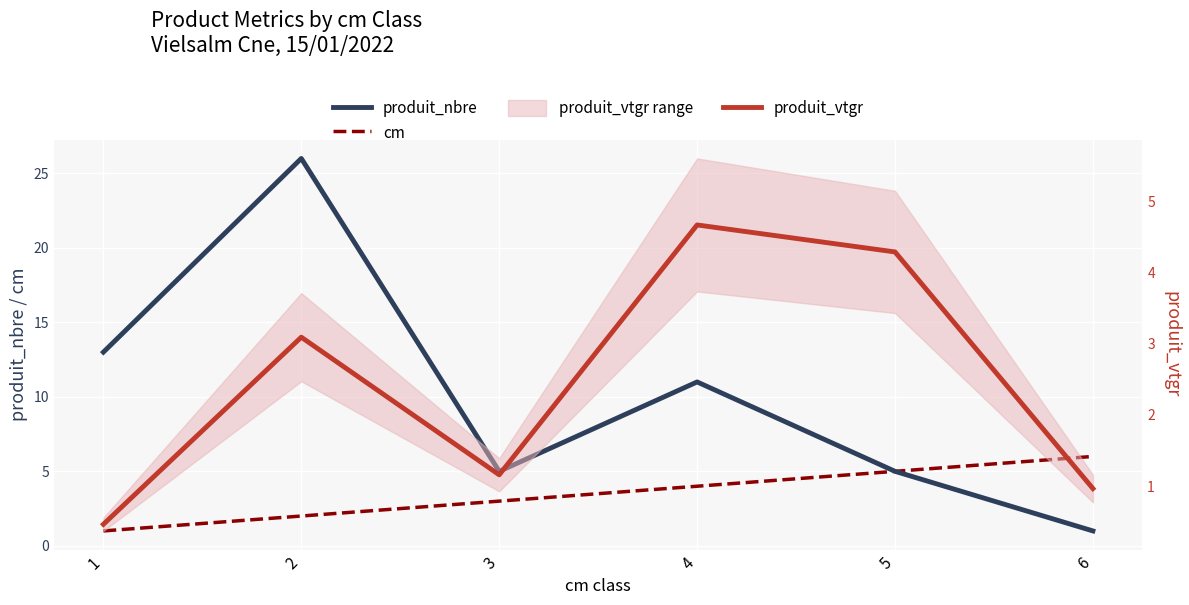

Reading right to left, what are all the values shown in this chart?

produit_nbre: 6=1.0	5=5.0	4=11.0	3=5.0	2=26.0	1=13.0
cm: 6=6.0	5=5.0	4=4.0	3=3.0	2=2.0	1=1.0
produit_vtgr: 6=1.0	5=4.3	4=4.7	3=1.2	2=3.1	1=0.5